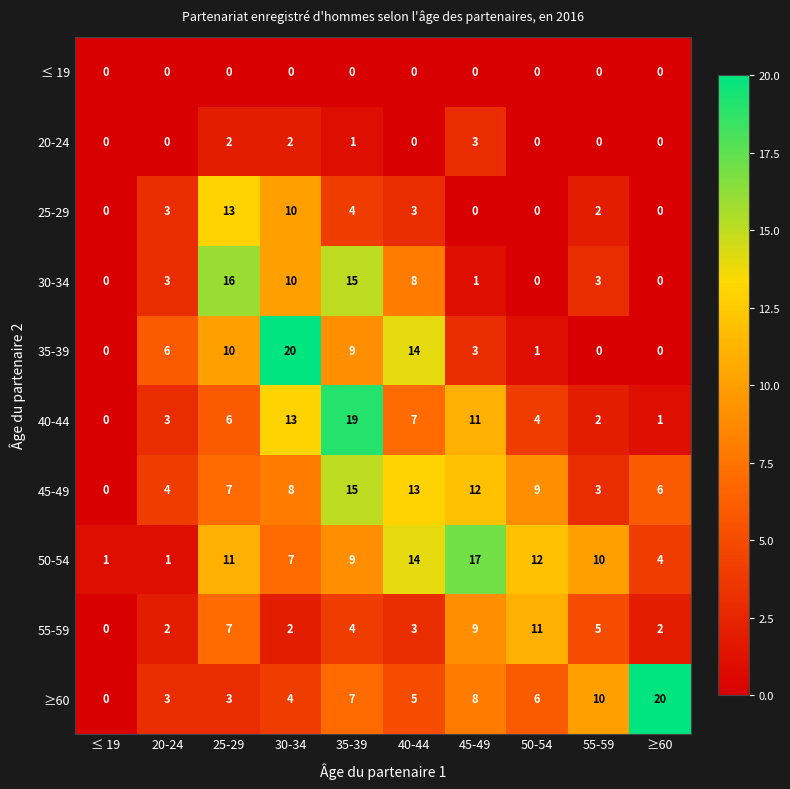

Which series changed the most between 40-44 and ≥60?

≥60